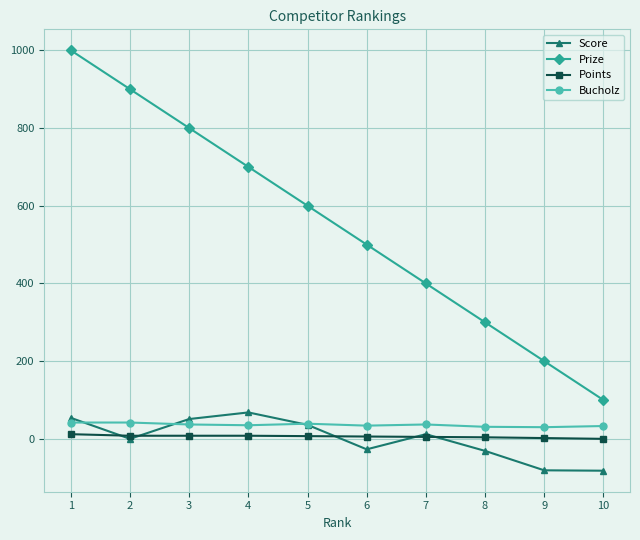

Is the value of Score at 2 greater than the value of Prize at 4?

No